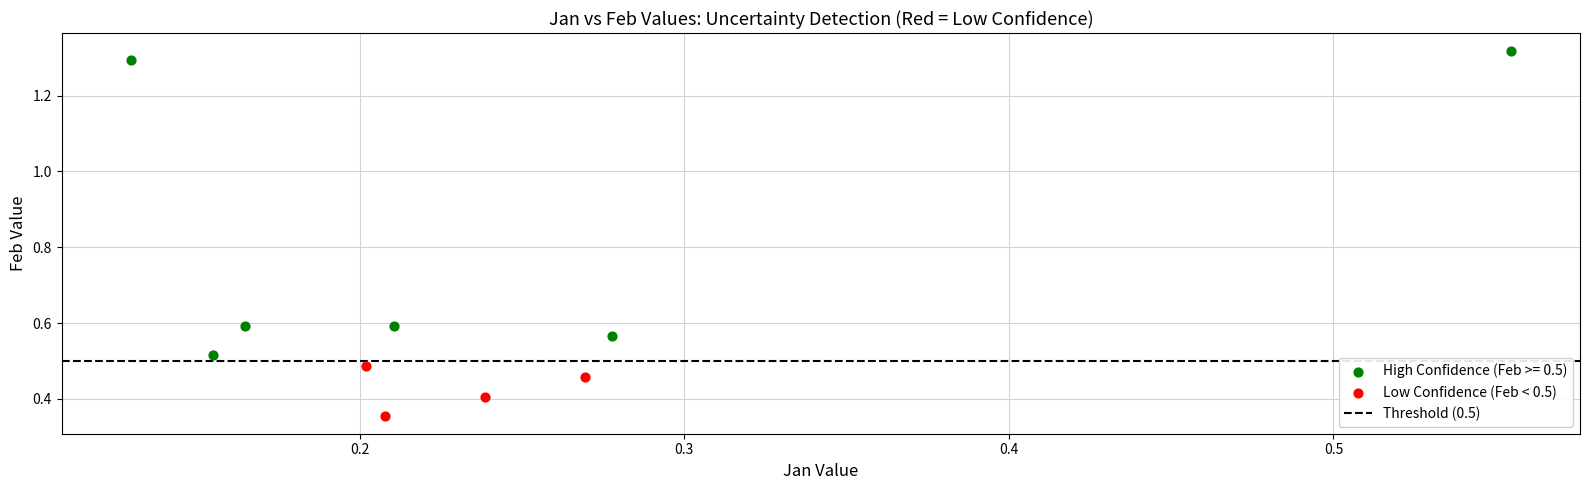

Which series reaches the maximum Y coordinate?

High Confidence (Feb >= 0.5)